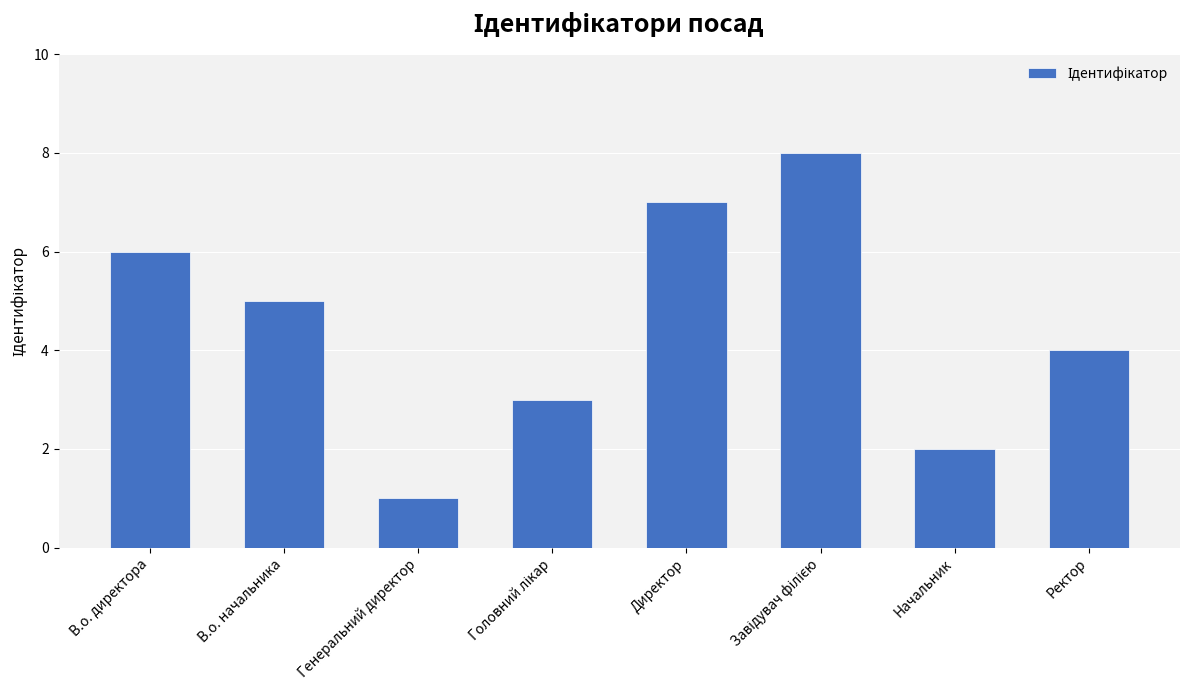

What is the change in value from В.о. начальника to Директор?

+2